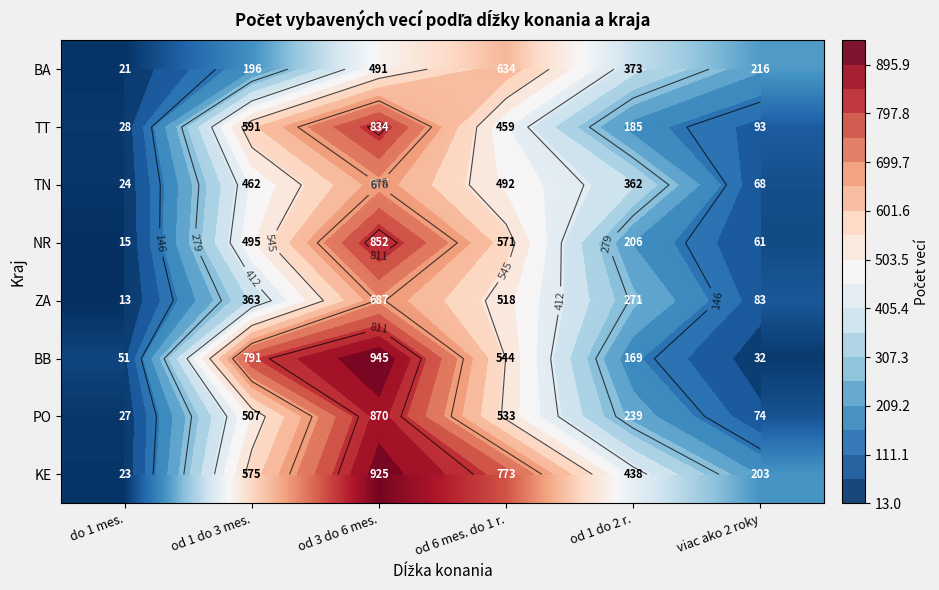

What is the maximum value shown in the chart?

945